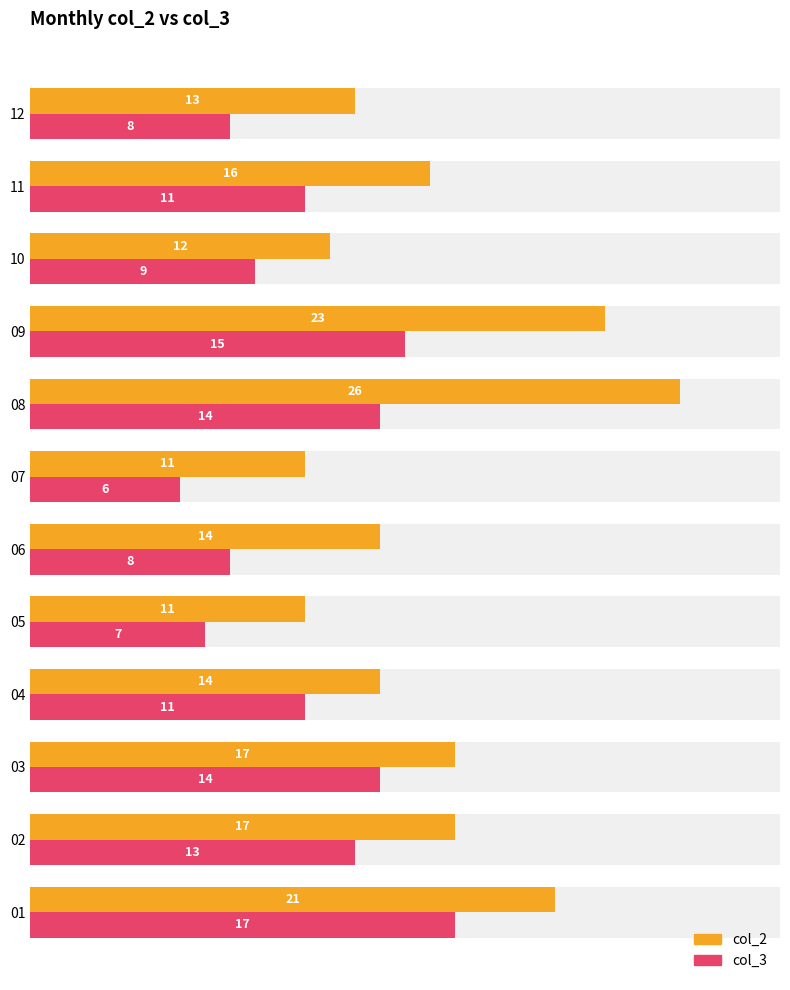

What is the difference between the maximum and minimum values in the col_3 series?

11